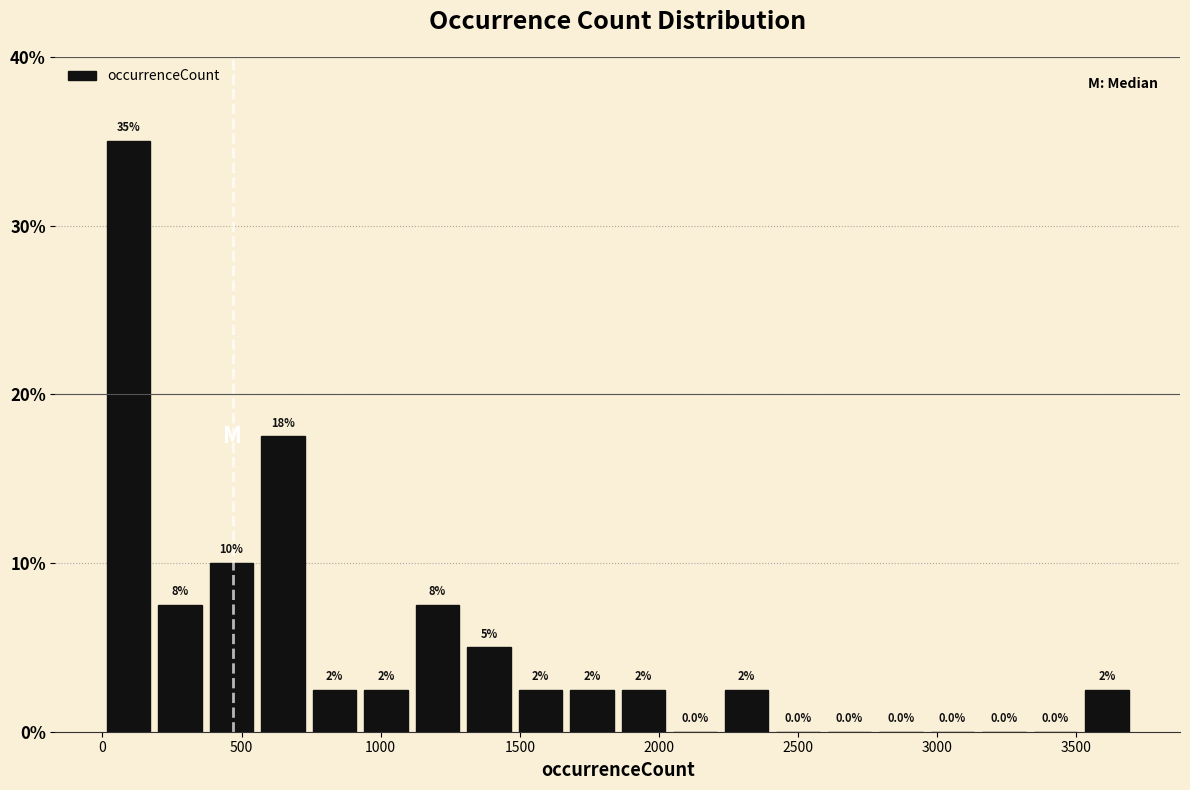

Read against the x-axis, roughly where is the centre of the tallest bar?

100